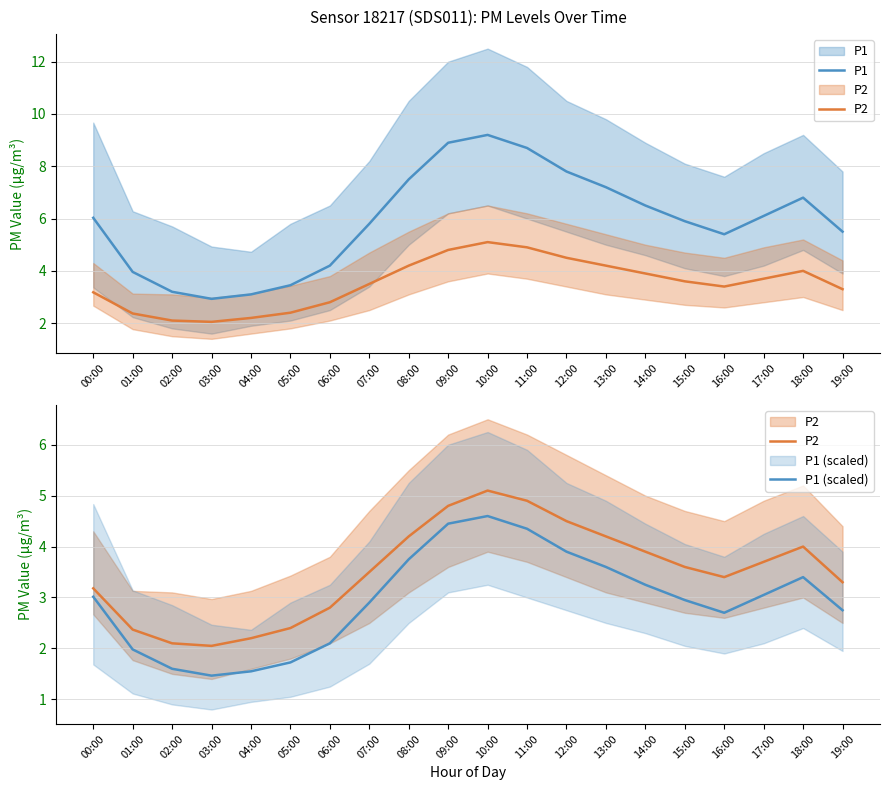

What is the sum of the P1 (scaled) values at 04:00 and 07:00?

4.5